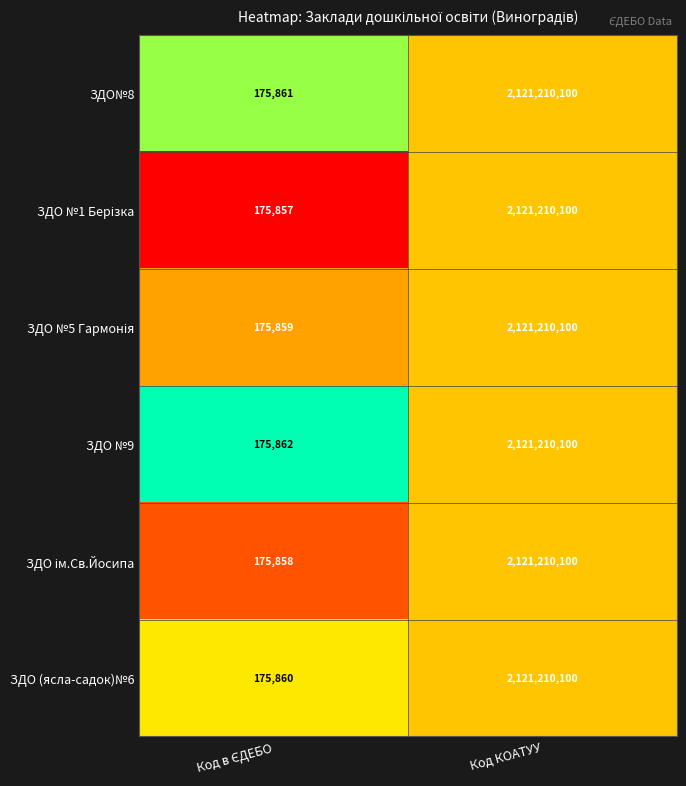

What is the total value across all series at Код КОАТУУ?

12727260600